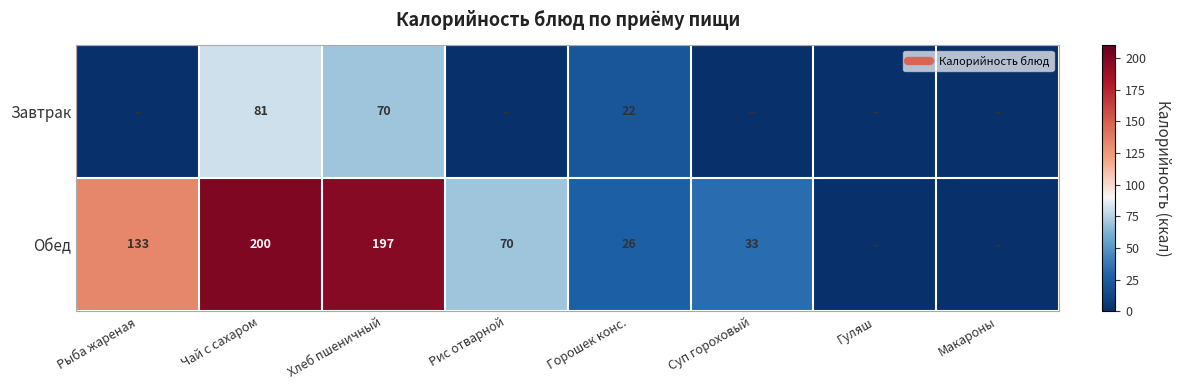

Rank the series at Макароны from highest to lowest value.

Завтрак, Обед